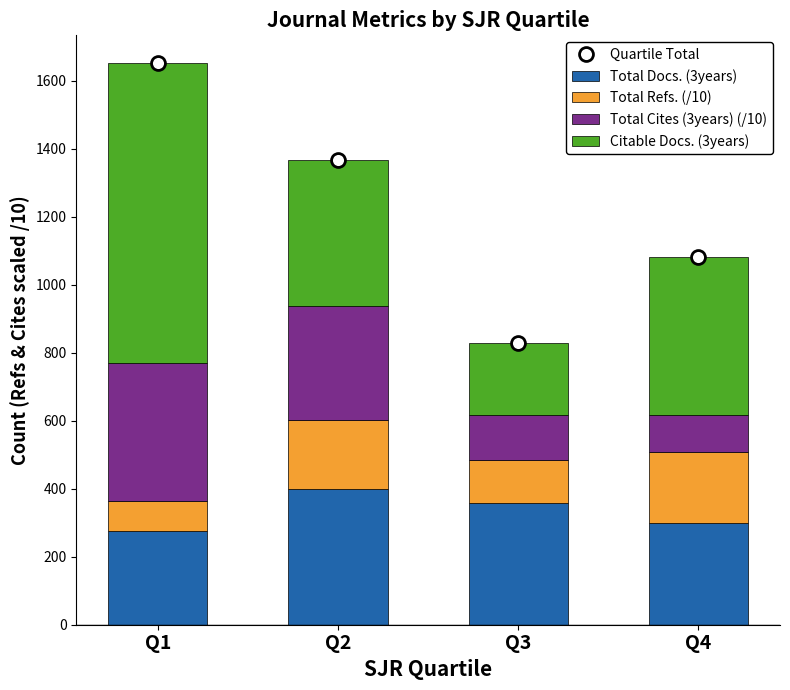

At how many categories does at least one series exceed 1418?

1